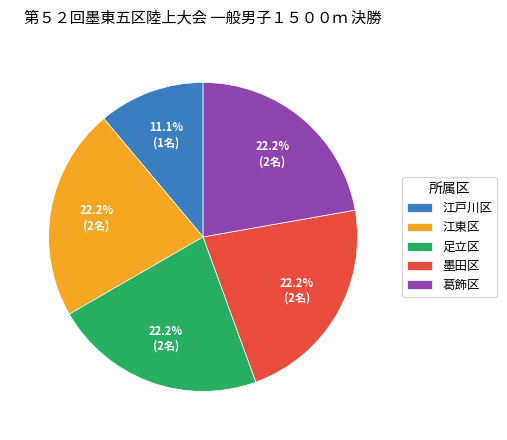

What percentage is the 墨田区 slice, to the nearest percent?

22%